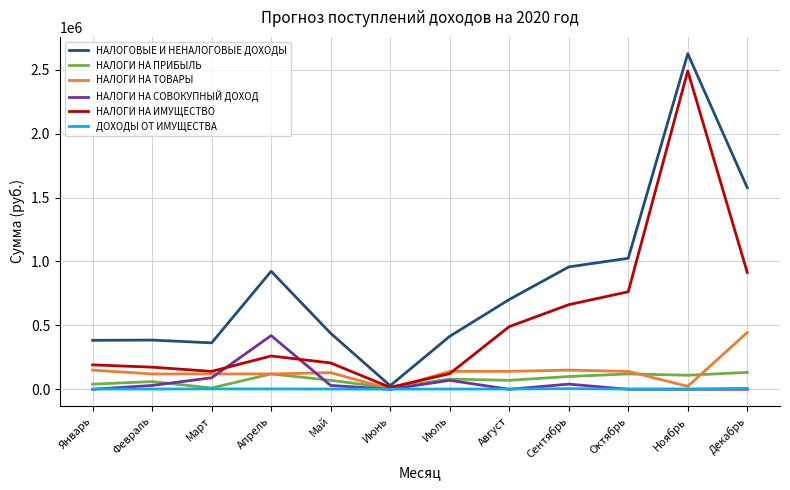

The value of НАЛОГИ НА ИМУЩЕСТВО at Май is 348843. True or false?

False